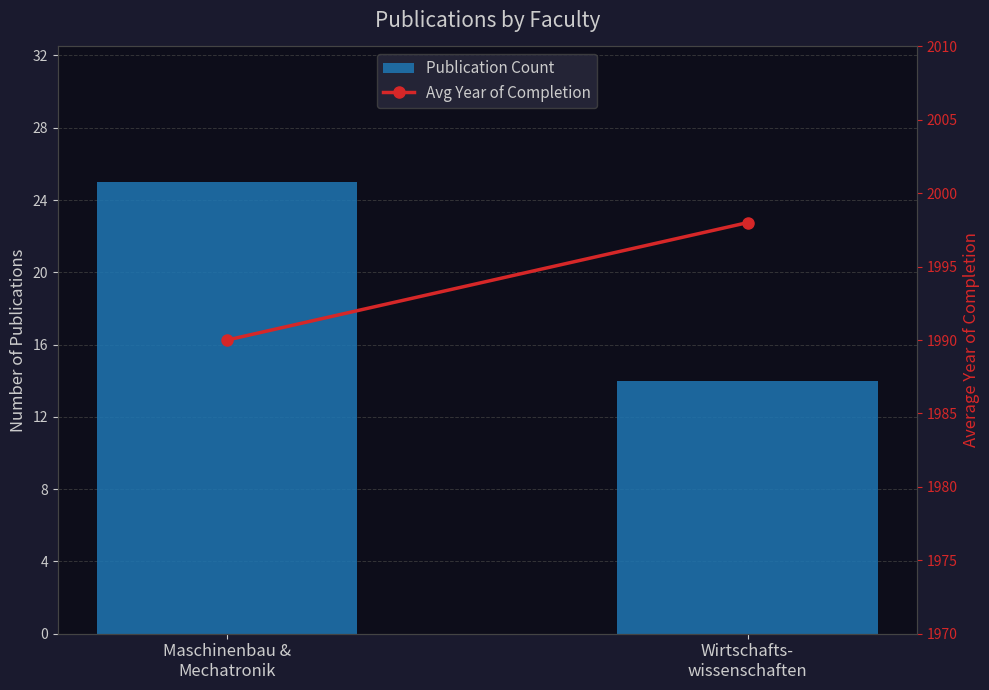

What is the total value across all series at Wirtschafts-
wissenschaften?

2012